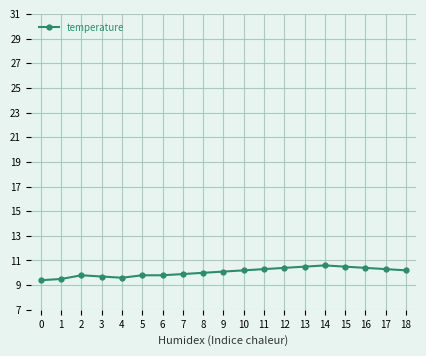

True or false: the data shows 10.6 at 14.

True